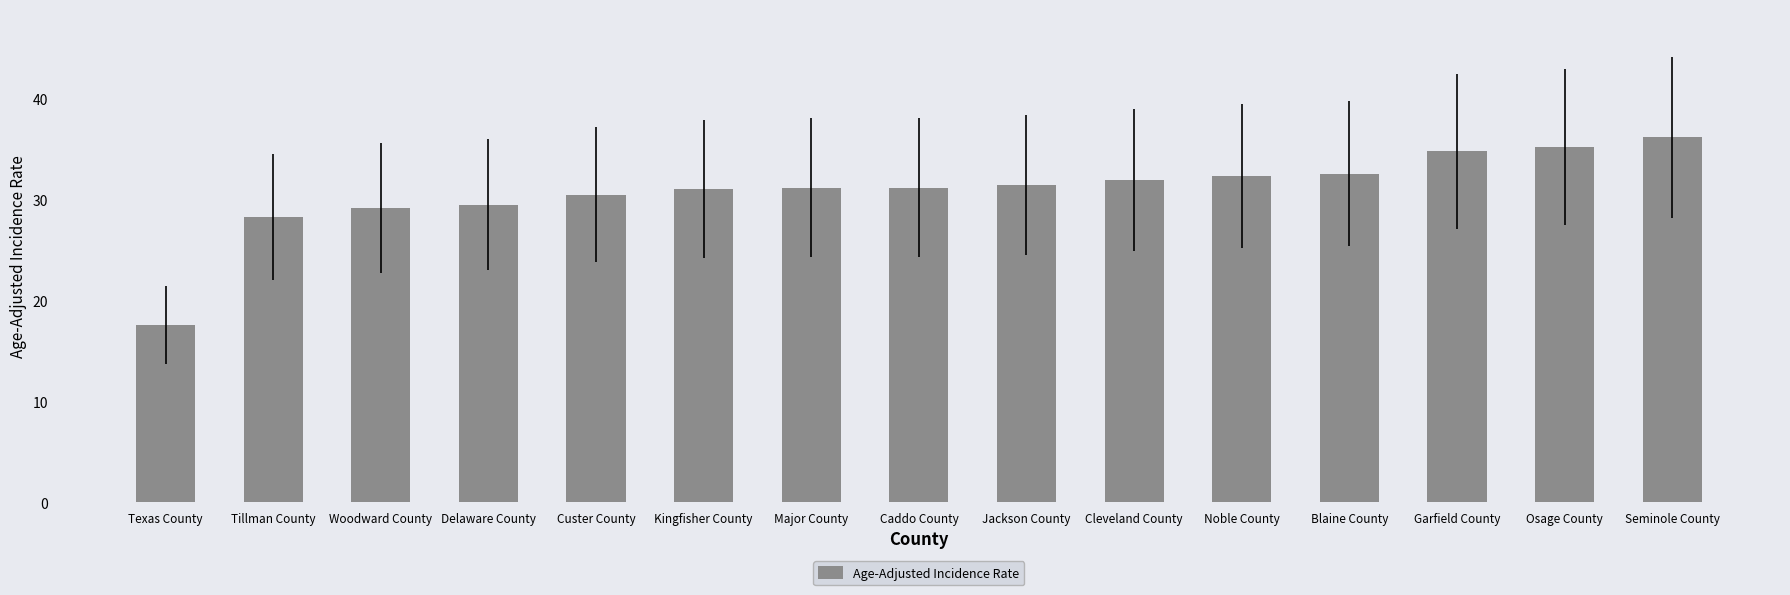

The chart shows a value of 24.2 at Osage County. True or false?

False